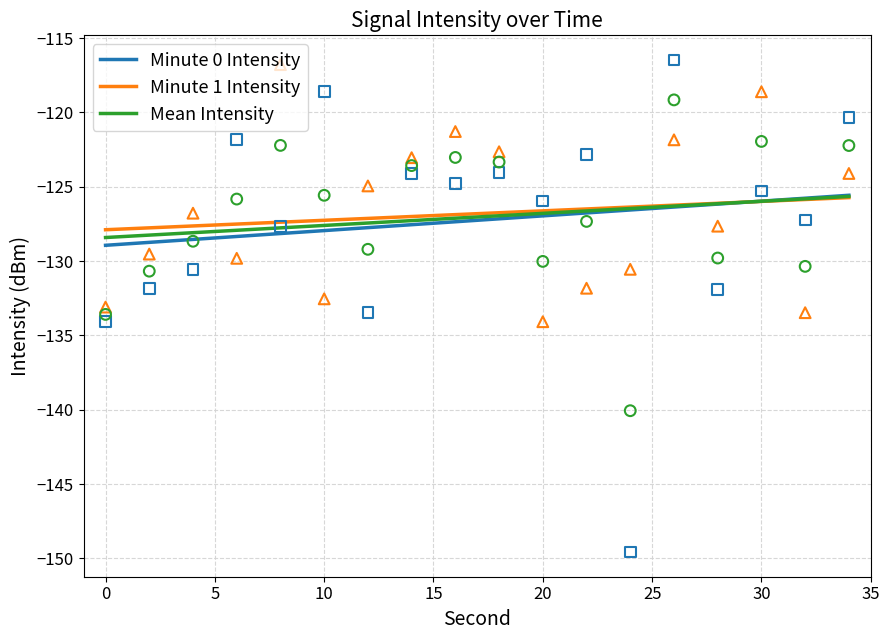

The value of Mean Intensity at 10 is -127.6. True or false?

True